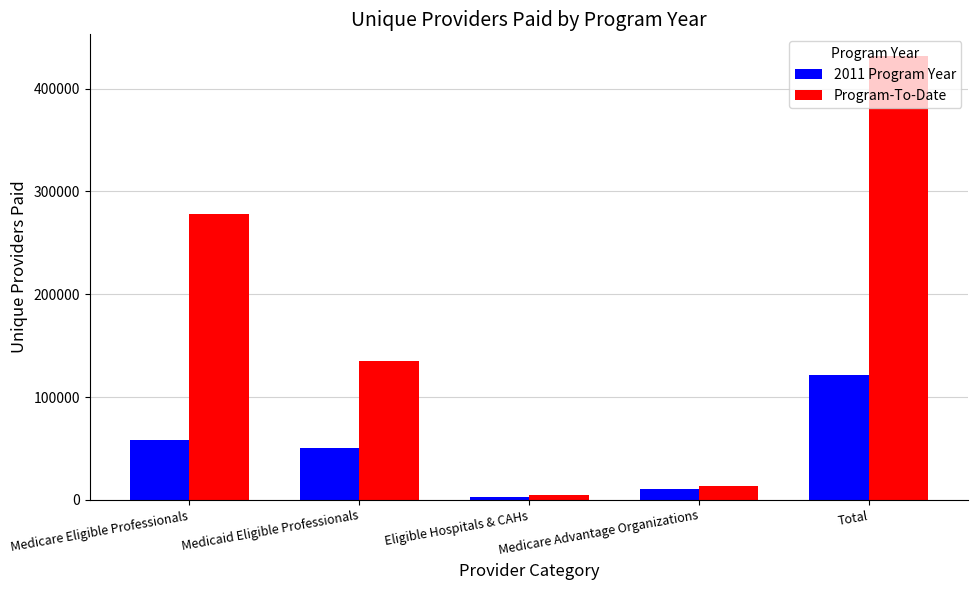

Is it true that Program-To-Date equals 134624 at Medicaid Eligible Professionals?

True